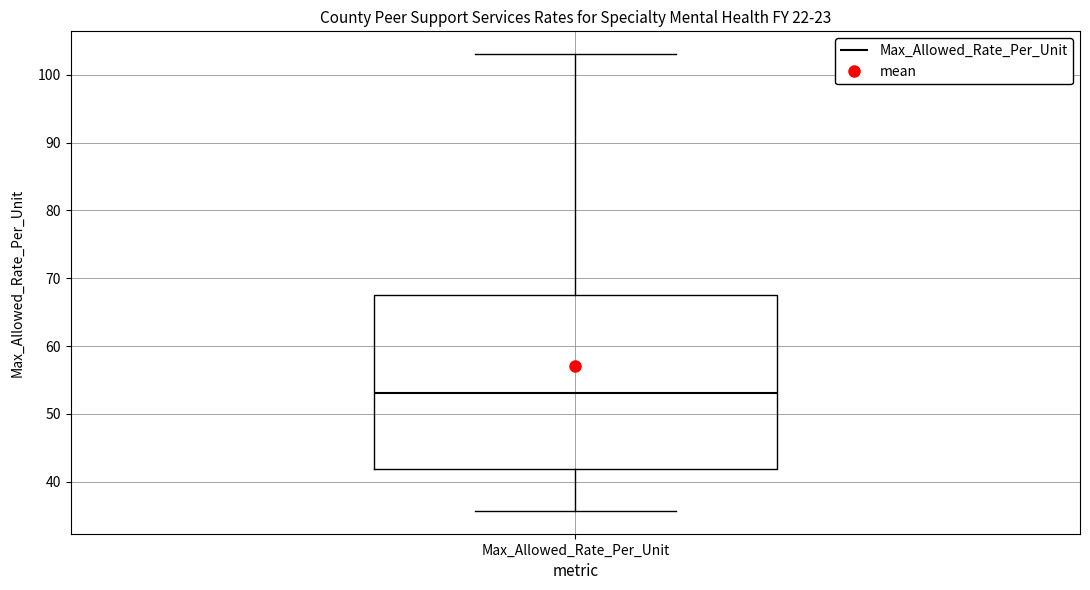

Where does the upper whisker of the box for Max_Allowed_Rate_Per_Unit end on the y-axis? The values are not printed on the chart, so give them approximately, as read against the axis.

103